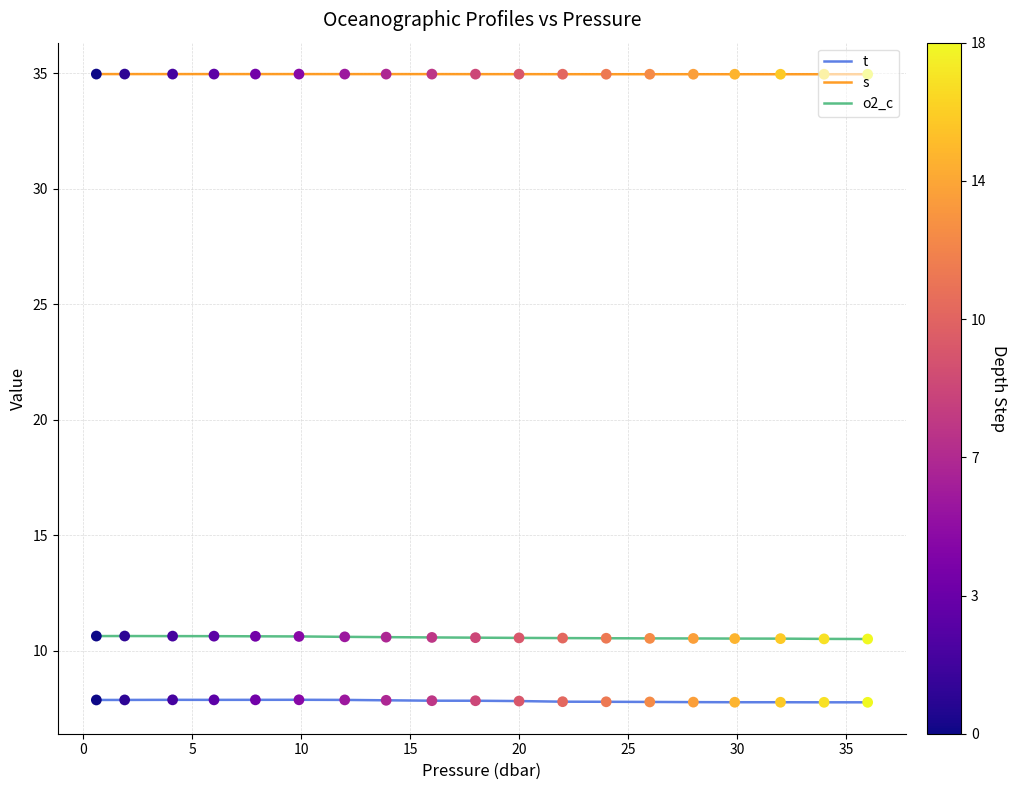

Which series has the largest total across all categories?

s